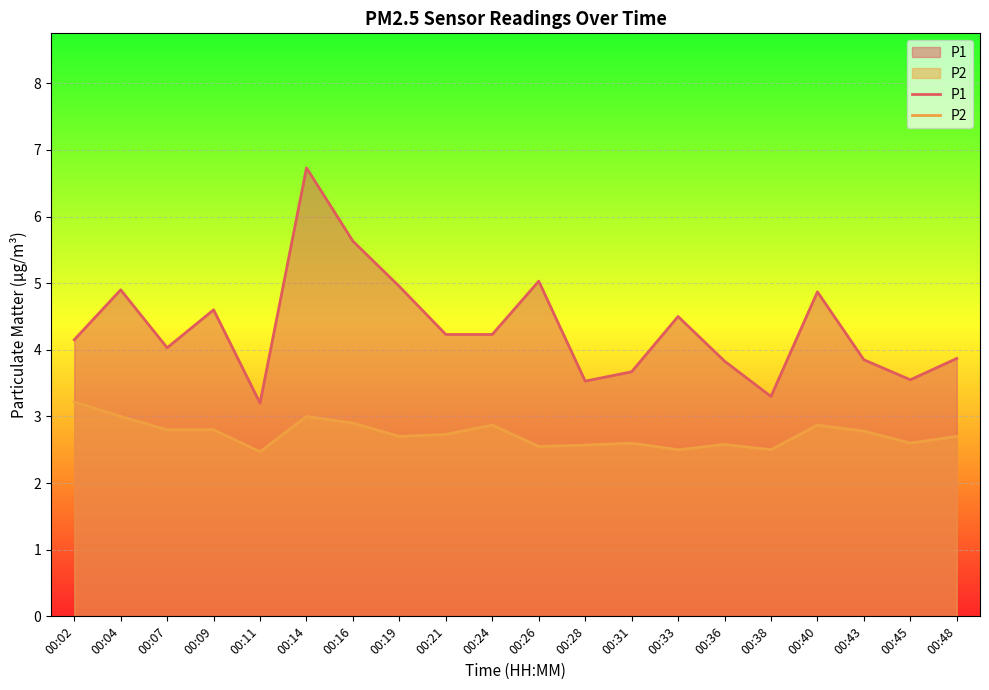

Which series has the largest total across all categories?

P1